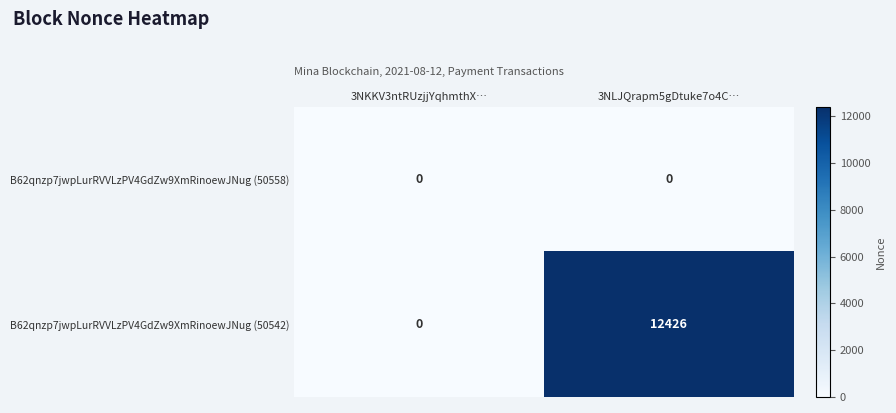

Reading left to right, extract all data points from this chart.

B62qnzp7jwpLurRVVLzPV4GdZw9XmRinoewJNug (50558): 3NKKV3ntRUzjjYqhmthX…=0	3NLJQrapm5gDtuke7o4C…=0
B62qnzp7jwpLurRVVLzPV4GdZw9XmRinoewJNug (50542): 3NKKV3ntRUzjjYqhmthX…=0	3NLJQrapm5gDtuke7o4C…=12426